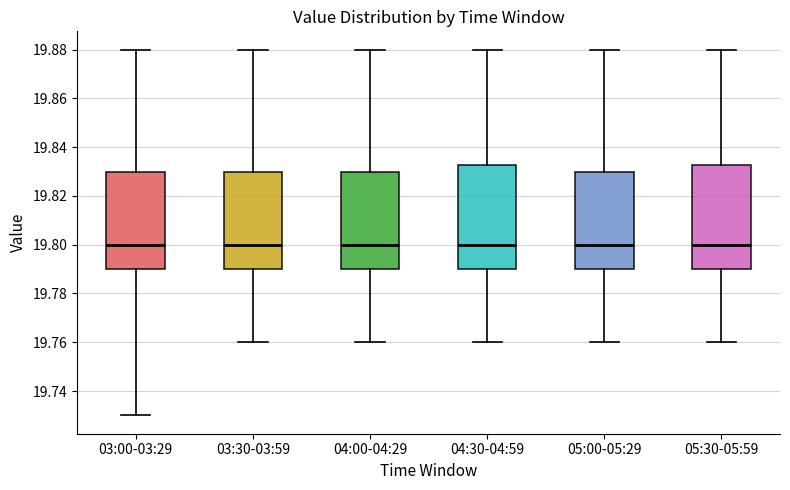

Where does the median line of the box for 05:00-05:29 sit on the y-axis? The values are not printed on the chart, so give them approximately, as read against the axis.

19.800